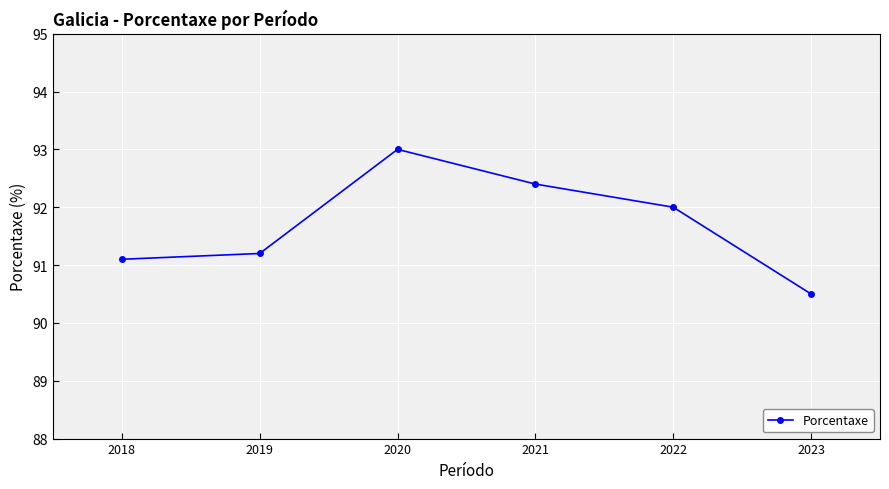

True or false: the data shows 93.0 at 2020.

True